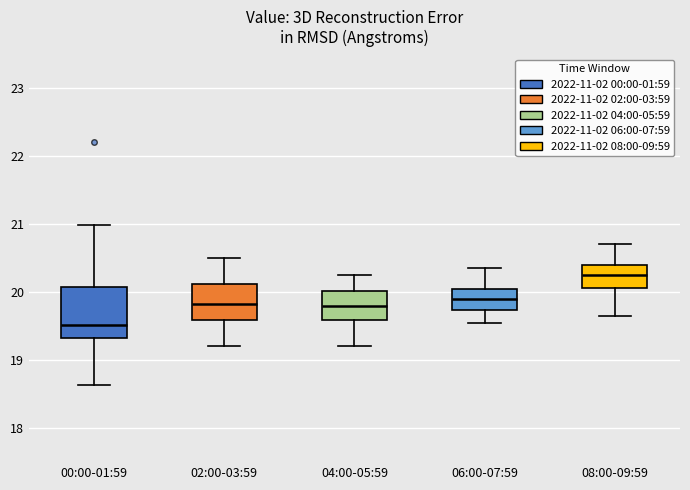

Where is the upper edge of the box for 08:00-09:59 on the y-axis? The values are not printed on the chart, so give them approximately, as read against the axis.

20.4